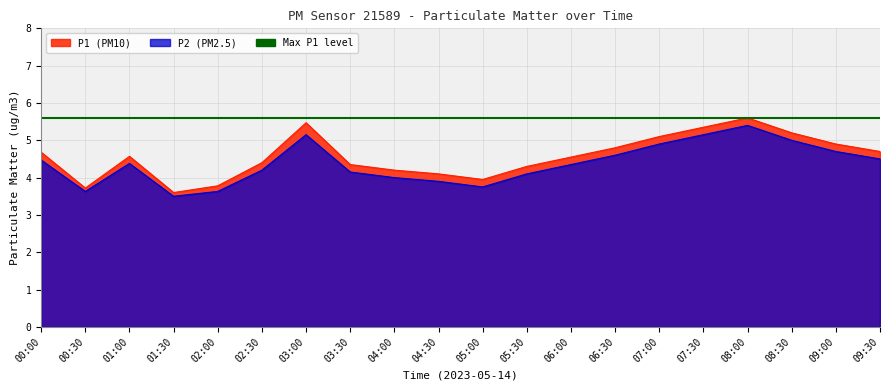

What is the highest value of the P1 series?

5.6